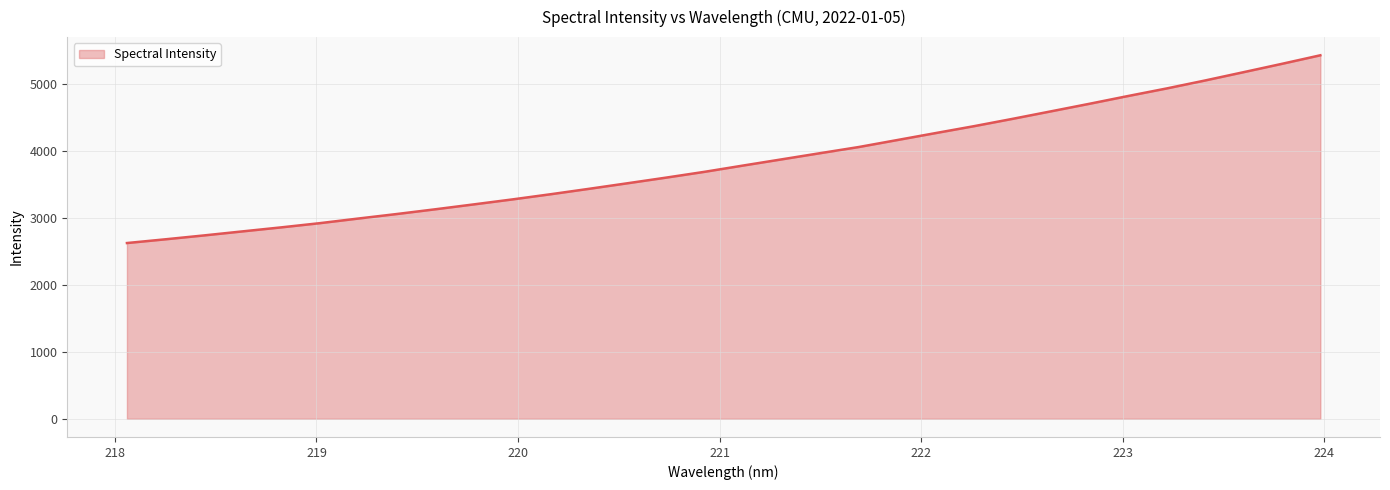

What is the smallest value displayed?

2624.5